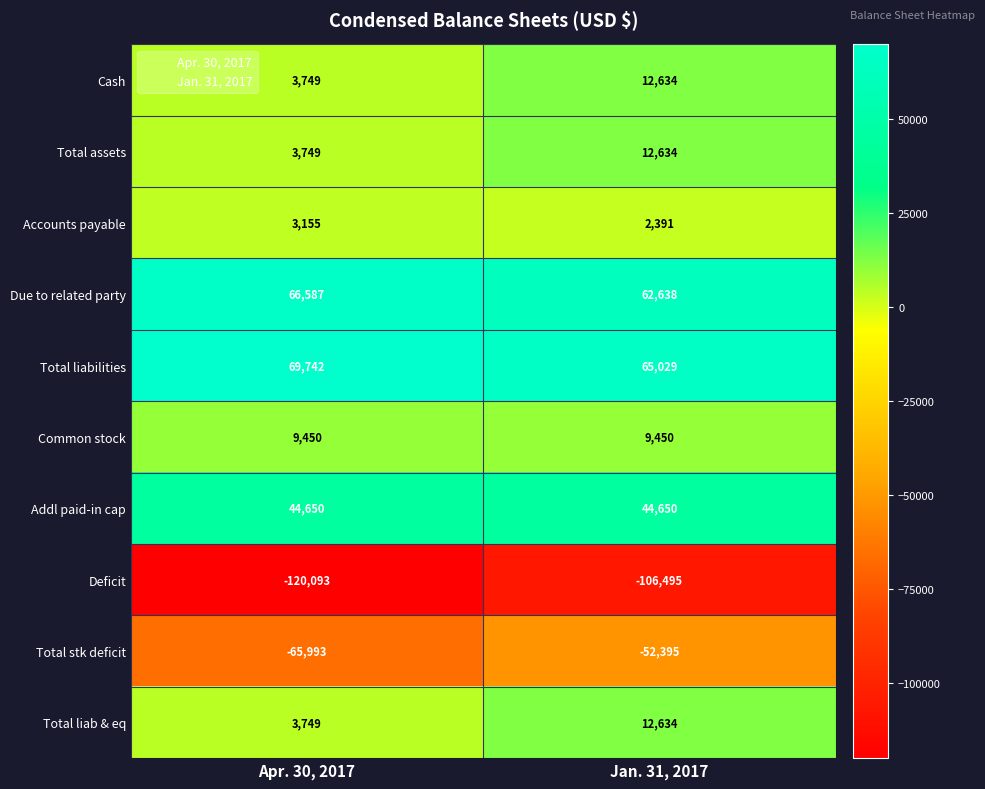

What is the average value of the Total stk deficit series?

-59194